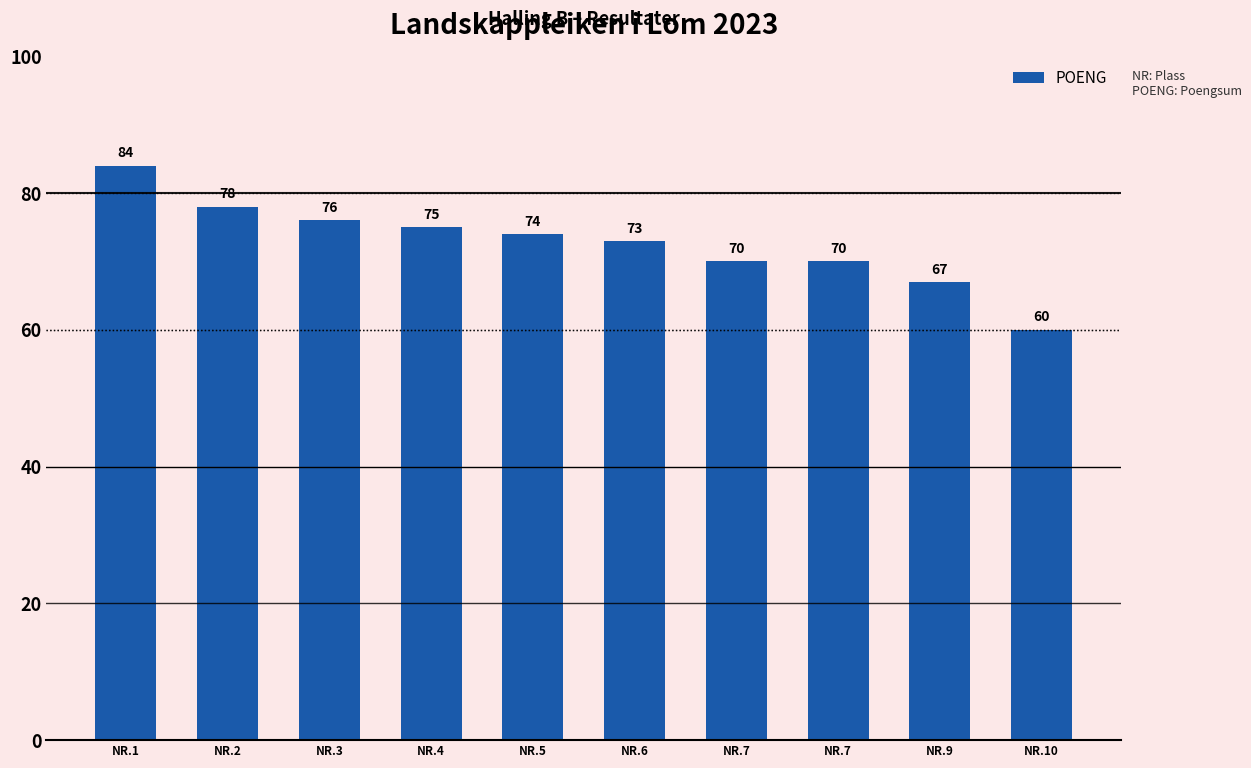

How many bars are there in total?

10